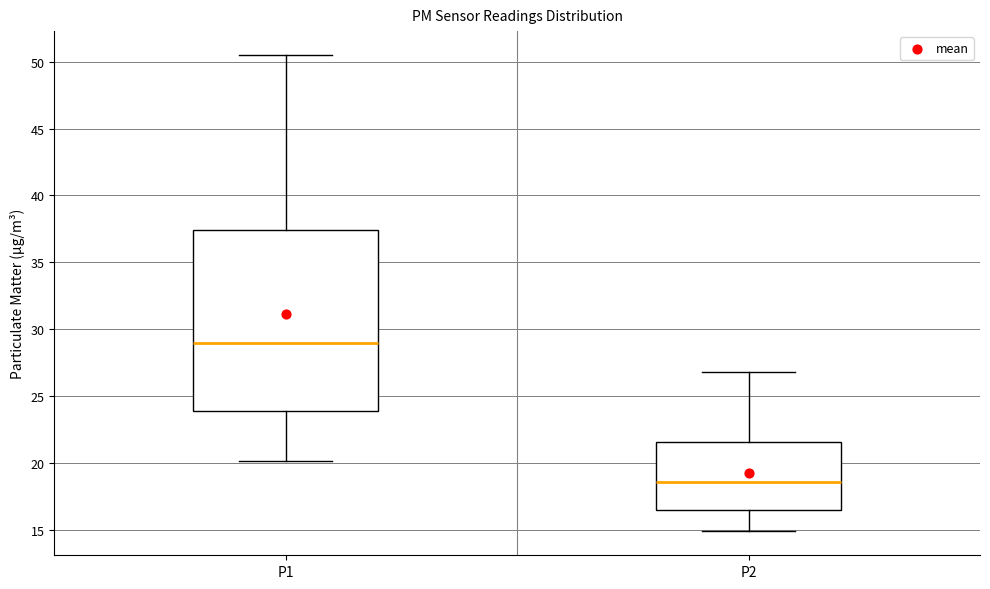

Reading left to right, read every box against the y-axis: the position of its median line, the range the box covers, and the ends of its whiskers. The values are not printed on the chart, so give them approximately, as read against the axis.

P1: median 29.0, box 24.0 to 37.5, whiskers 20.0 to 50.5
P2: median 18.5, box 16.5 to 21.5, whiskers 15.0 to 27.0